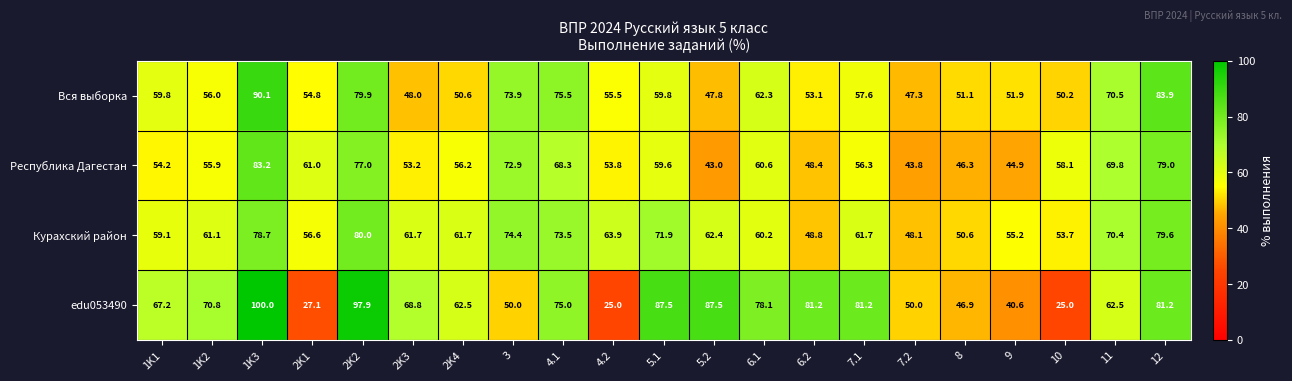

At how many categories does at least one series exceed 74?

10